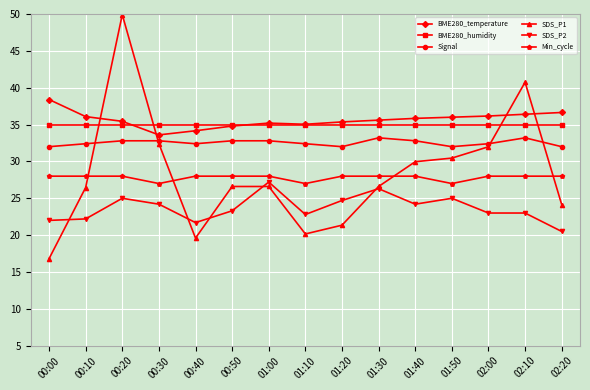

What is the label of the 9th point from the left?

01:20